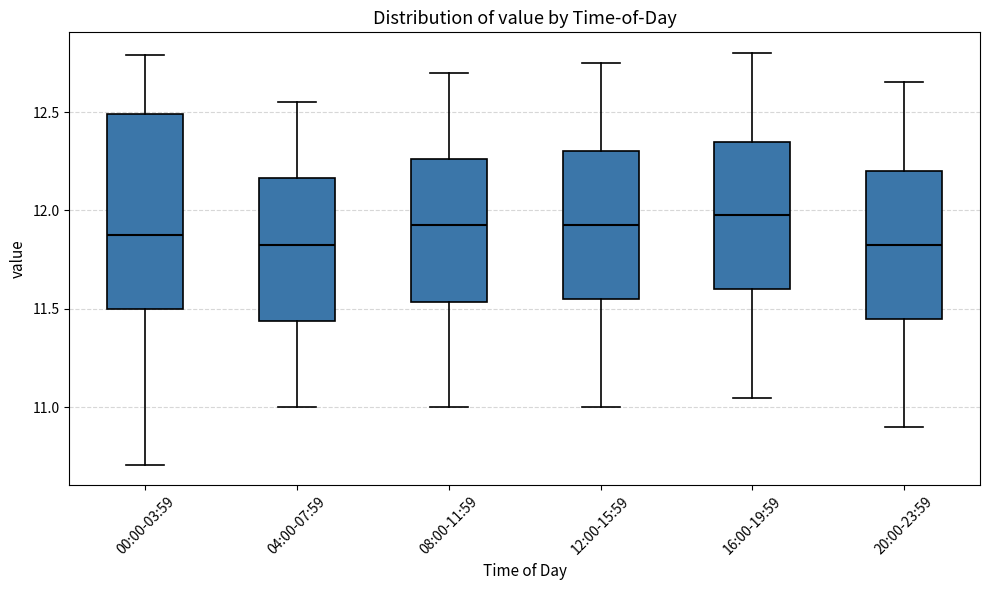

Reading left to right, transcribe this box plot: for each box, give where its median line is, the range the box spans, and where its two whiskers end, as read against the y-axis. The values are not printed on the chart, so give them approximately, as read against the axis.

00:00-03:59: median 11.90, box 11.50 to 12.50, whiskers 10.70 to 12.80
04:00-07:59: median 11.85, box 11.45 to 12.15, whiskers 11.00 to 12.55
08:00-11:59: median 11.95, box 11.55 to 12.25, whiskers 11.00 to 12.70
12:00-15:59: median 11.95, box 11.55 to 12.30, whiskers 11.00 to 12.75
16:00-19:59: median 12.00, box 11.60 to 12.35, whiskers 11.05 to 12.80
20:00-23:59: median 11.85, box 11.45 to 12.20, whiskers 10.90 to 12.65